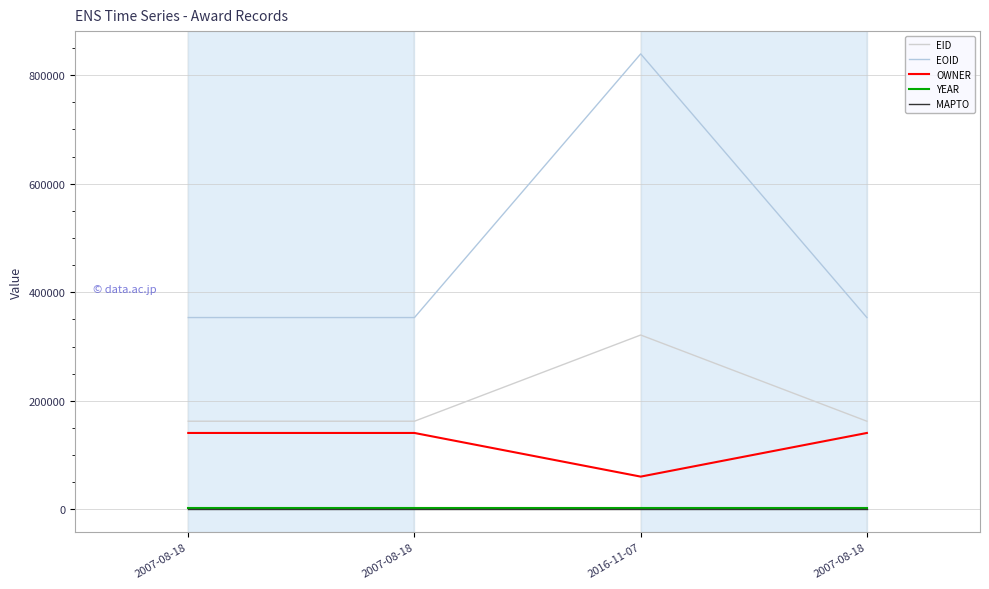

What is the spread (max minus min) of values at 2007-08-18?

353348